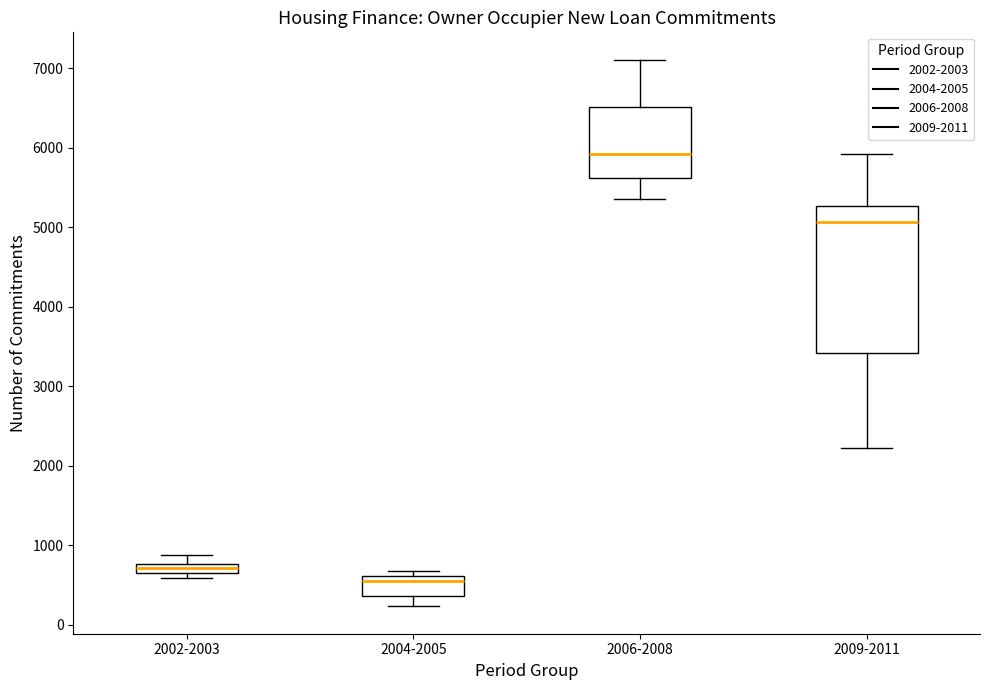

Where is the upper edge of the box for 2009-2011 on the y-axis? The values are not printed on the chart, so give them approximately, as read against the axis.

5300